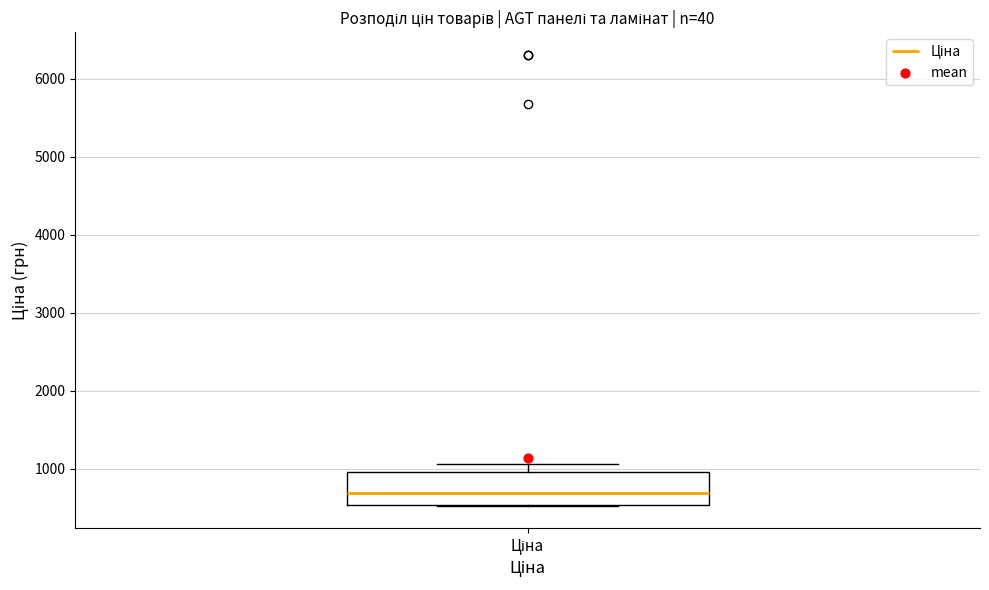

Where does the median line of the box for Ціна sit on the y-axis? The values are not printed on the chart, so give them approximately, as read against the axis.

700